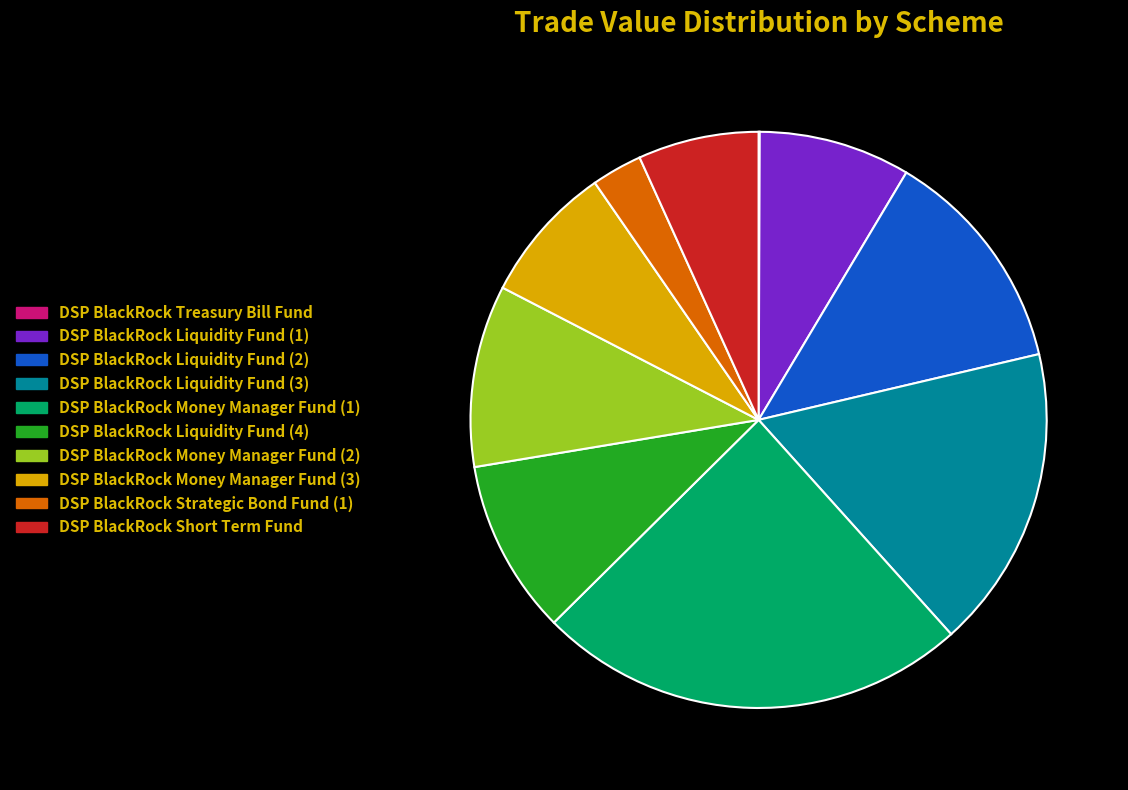

Which slice is the largest?

DSP BlackRock Money Manager Fund (1)